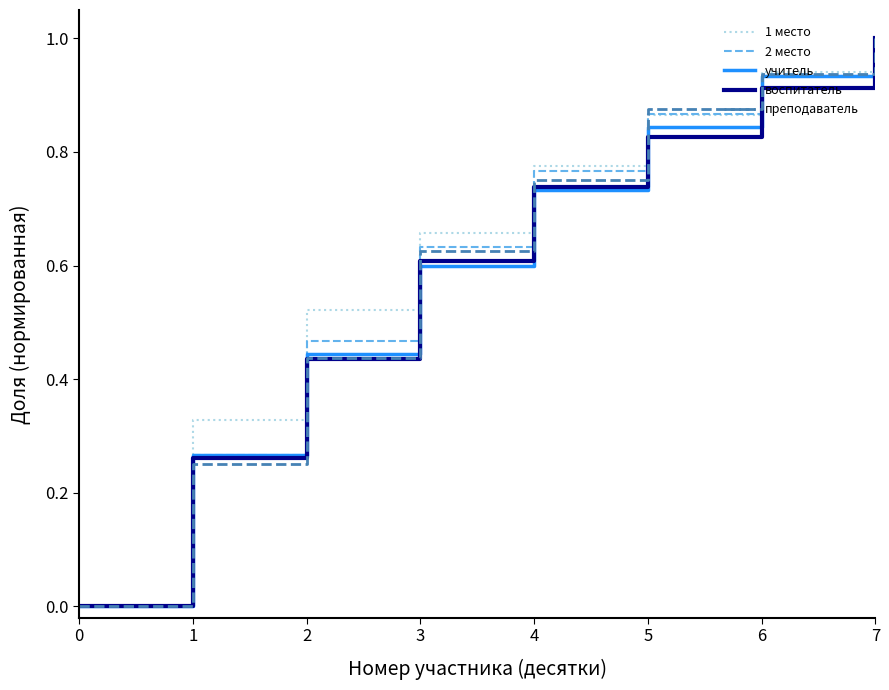

List the labels in order of 2 место value, smallest first.

0, 1, 2, 3, 4, 5, 6, 7